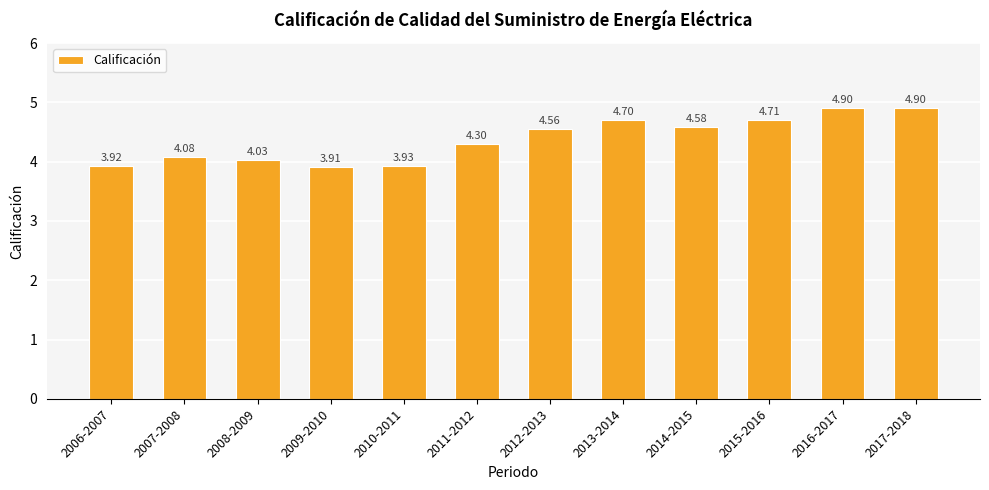

Where does the data first go above 4?

2007-2008